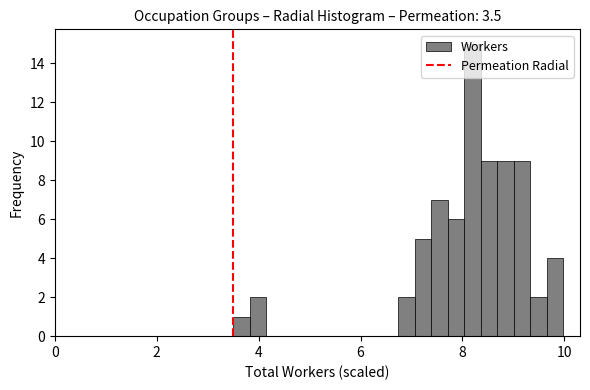

Around what value on the x-axis is the tallest bar? Give the approximate position of its centre, as read against the axis.

8.2